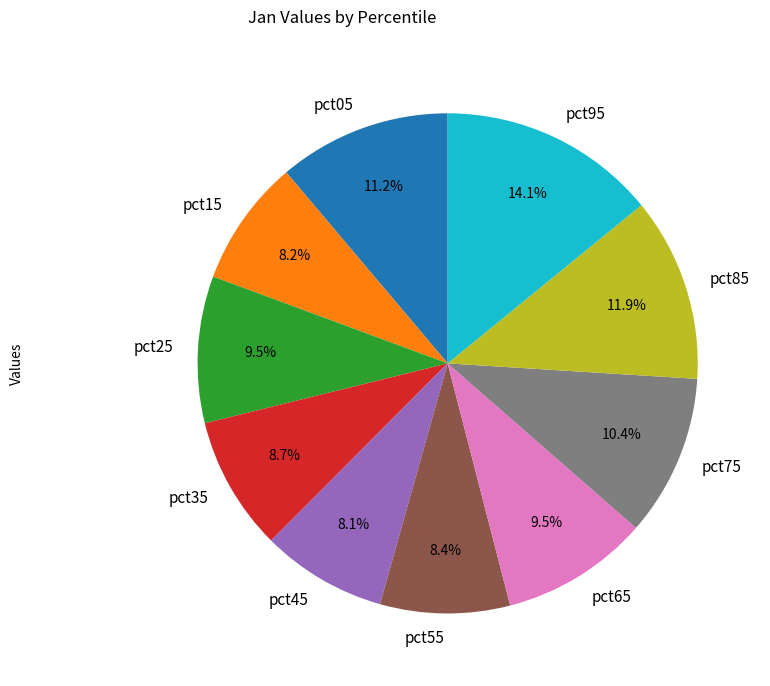

What percentage is the pct15 slice, to the nearest percent?

8%